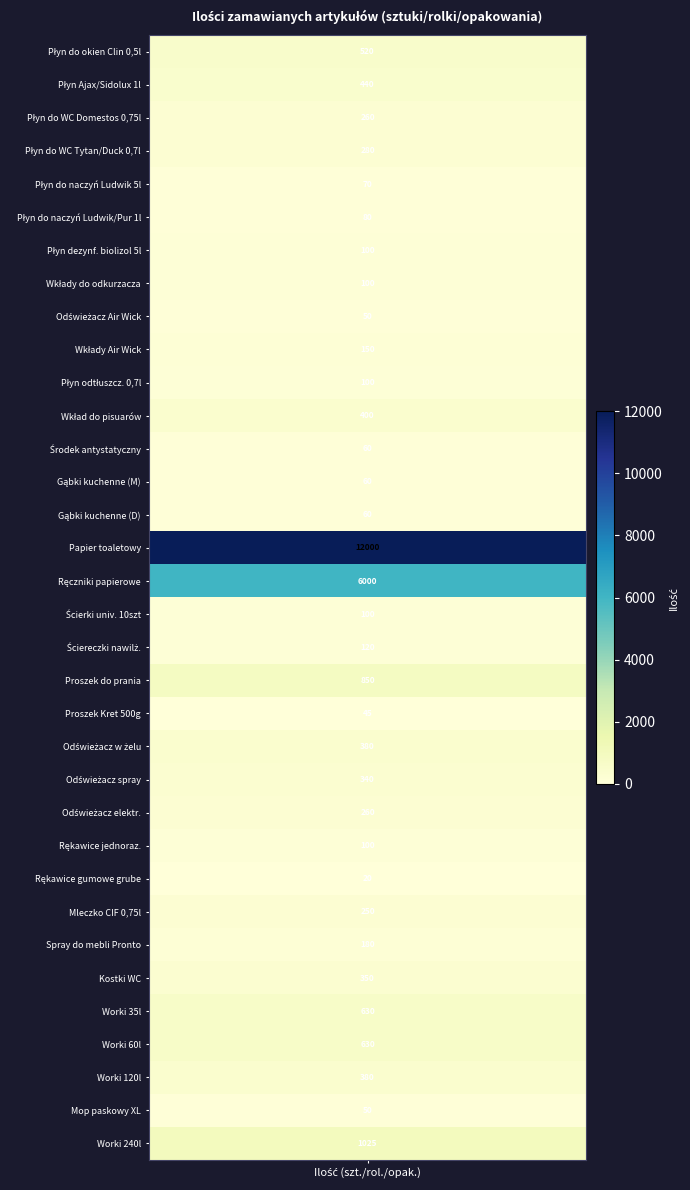

What is the difference between the 2 values at 6 and 11?

130